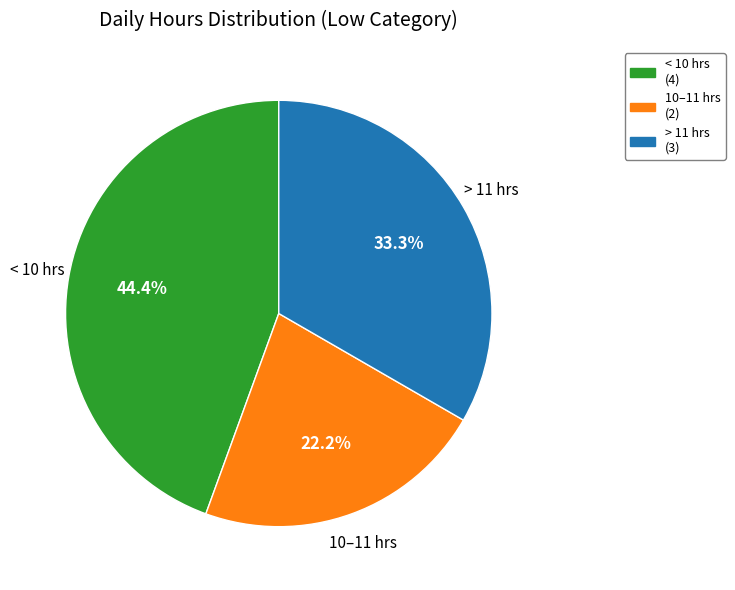

Is there a majority slice in this chart?

No